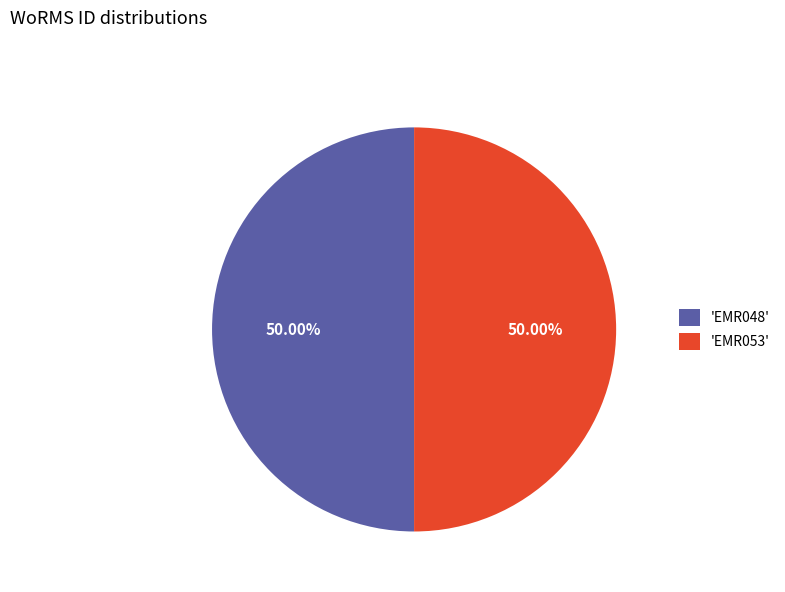

Is the sum of 'EMR053' and 'EMR048' greater than half?

Yes